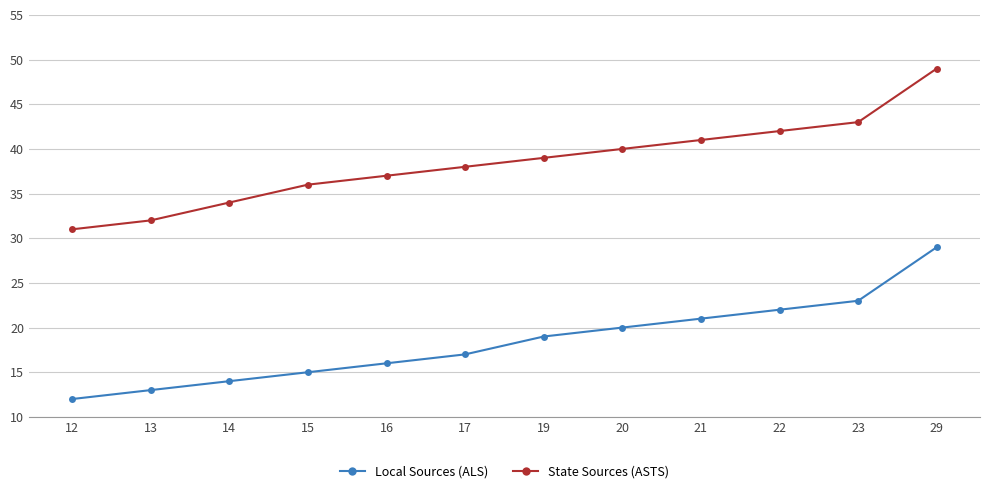

Rank the series by their maximum value, from lowest to highest.

Local Sources (ALS), State Sources (ASTS)